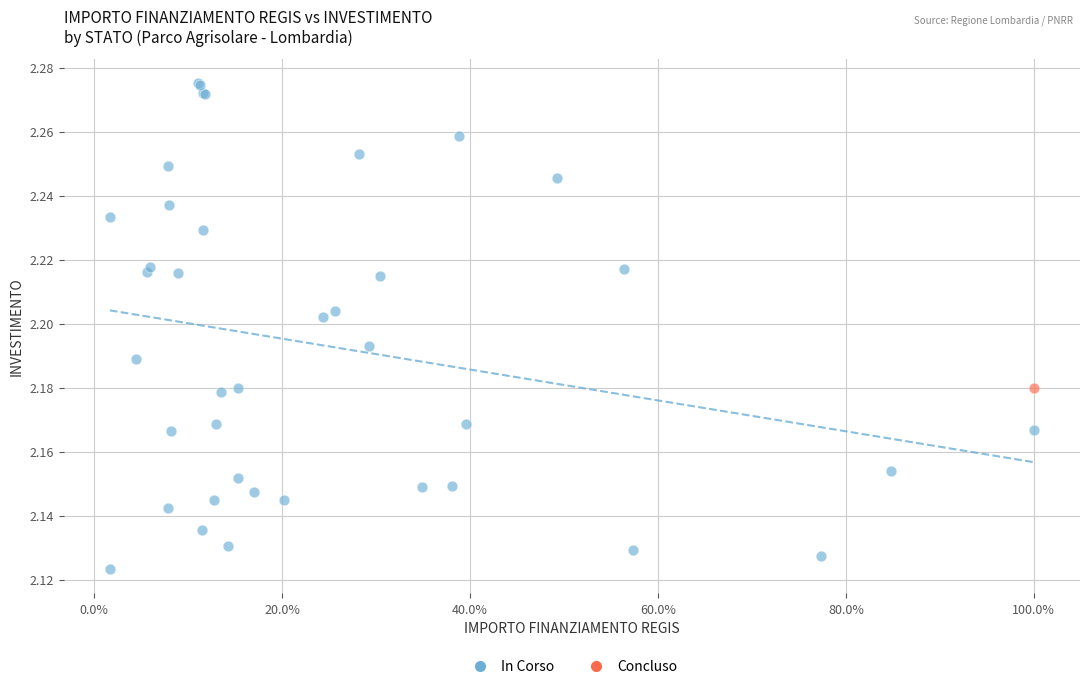

What are all the series names shown in the legend?

In Corso, Concluso